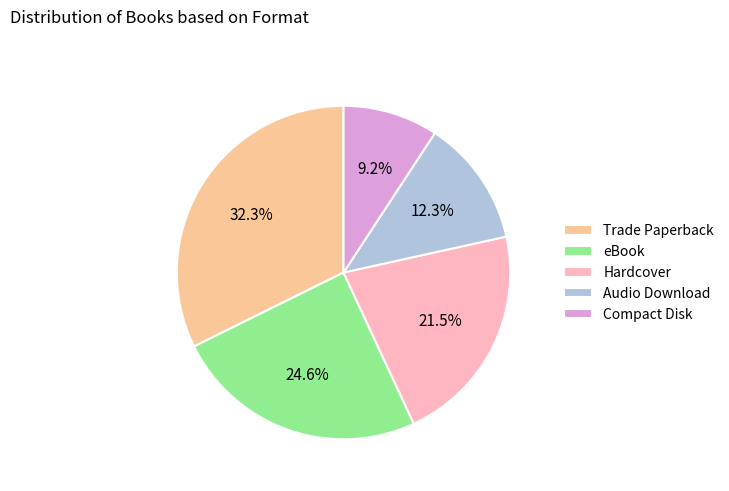

What percentage is NOT represented by Trade Paperback?

67.7%